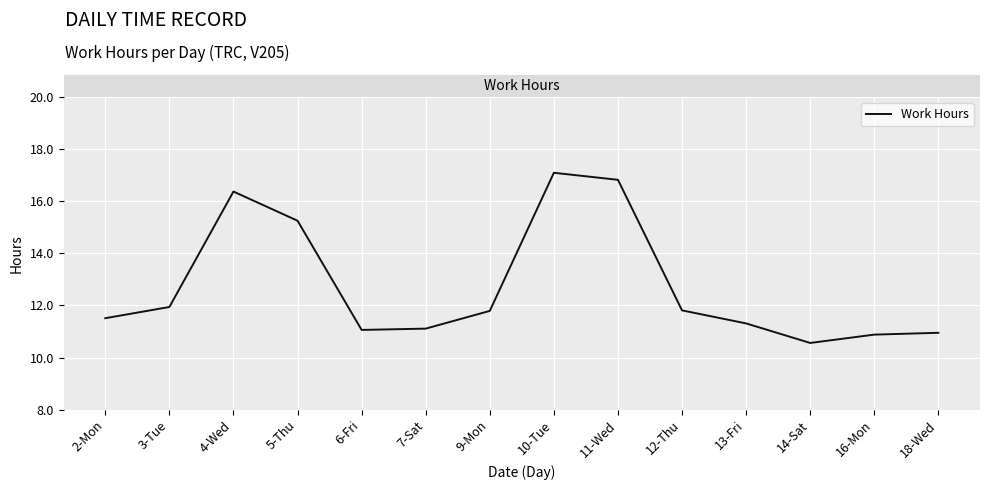

What position from the left is 14-Sat?

12